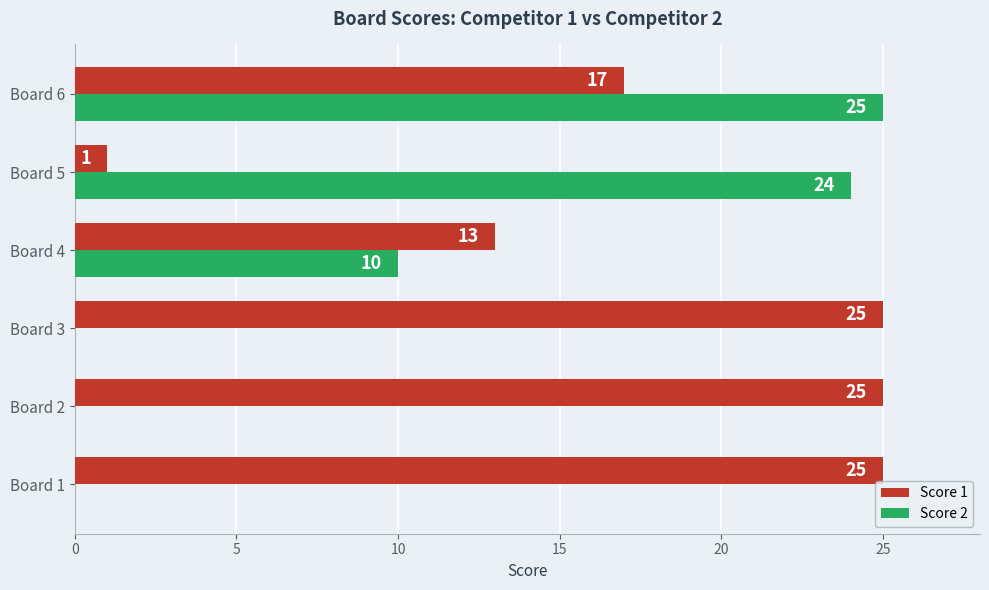

How many values in Score 2 are above zero?

3